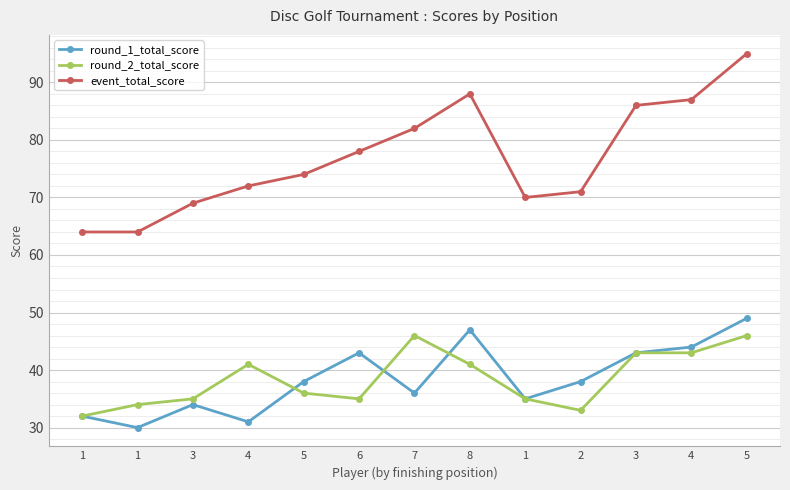

Which category has the lowest value in the round_1_total_score series?

1